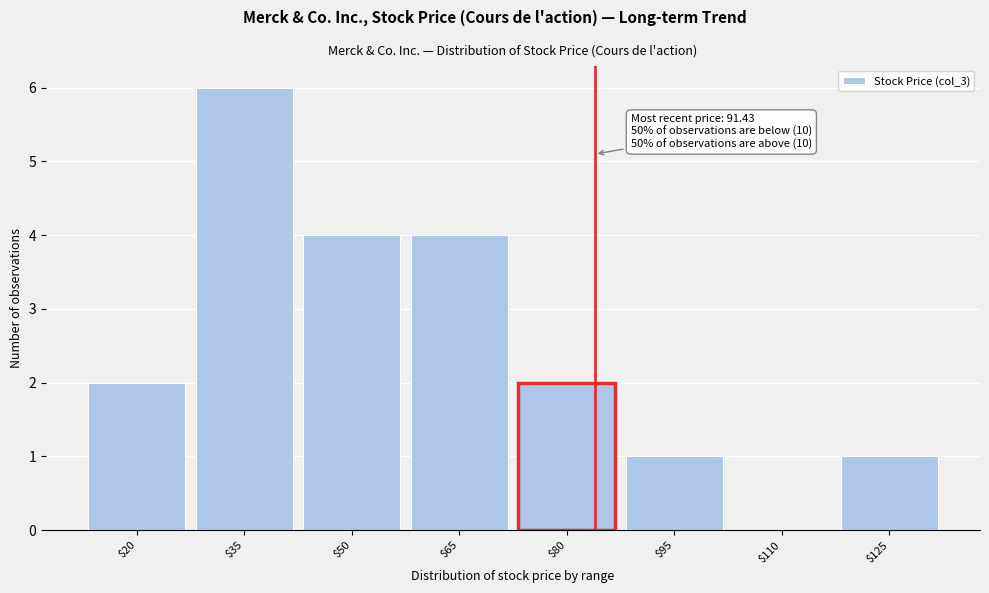

Is it true that the value at $20 is 3?

False